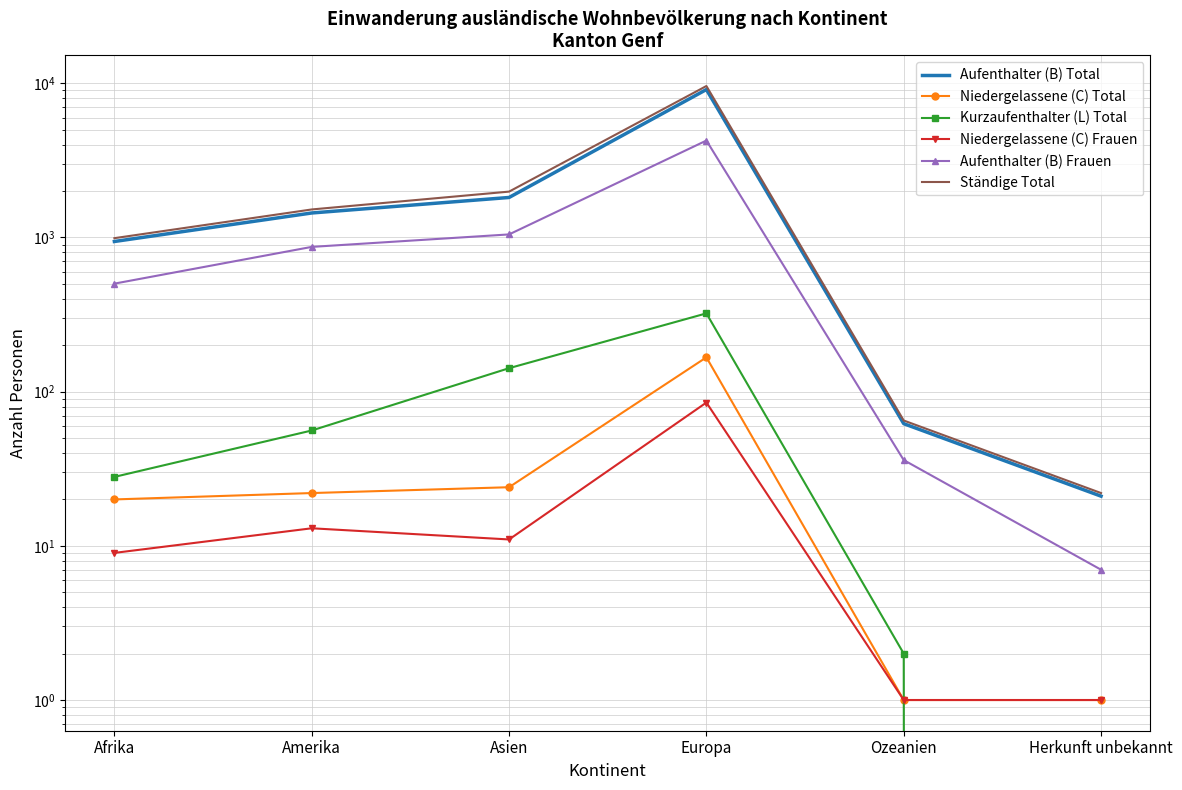

How many lines are shown in the chart?

6